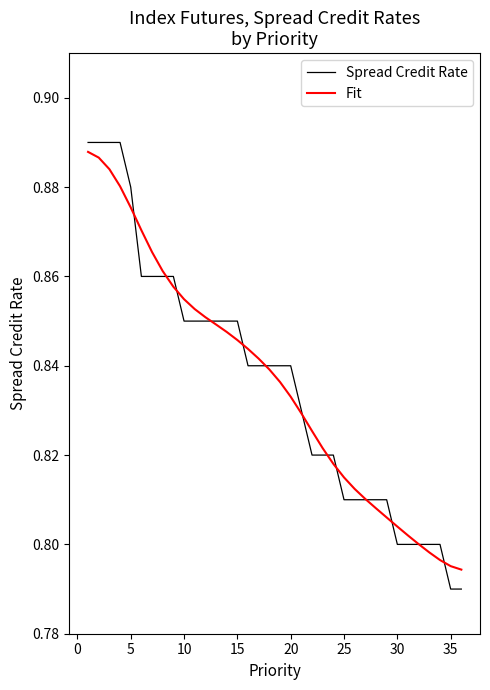

What are all the series names shown in the legend?

Spread Credit Rate, Fit